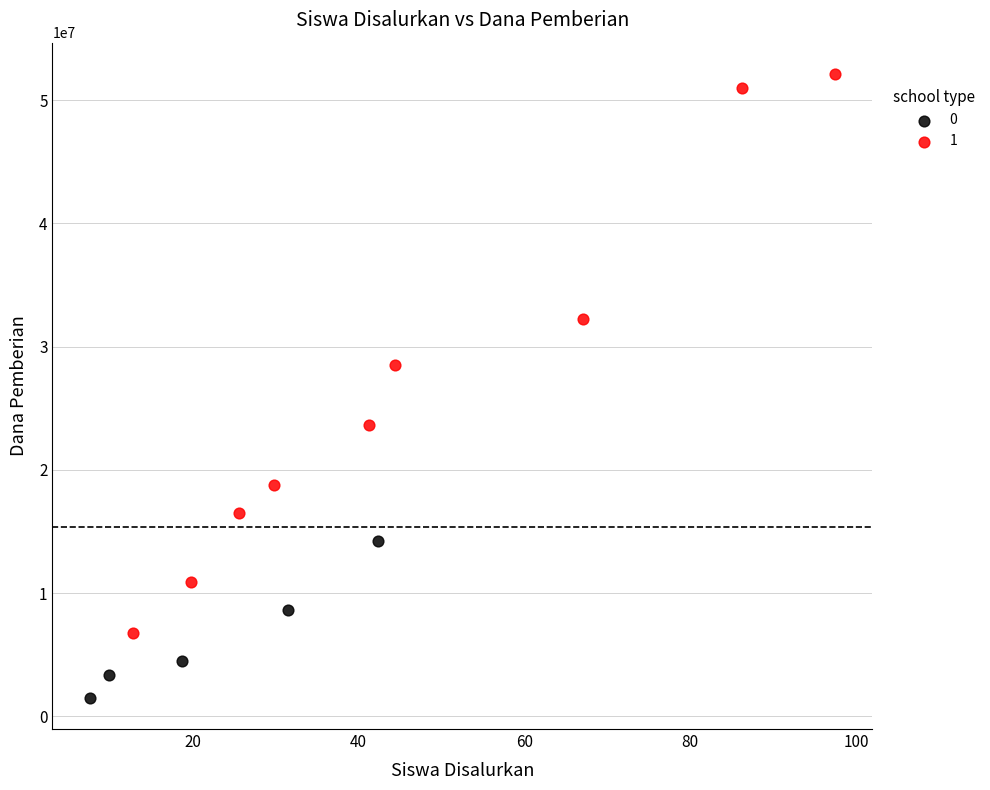

What are all the series names shown in the legend?

0, 1